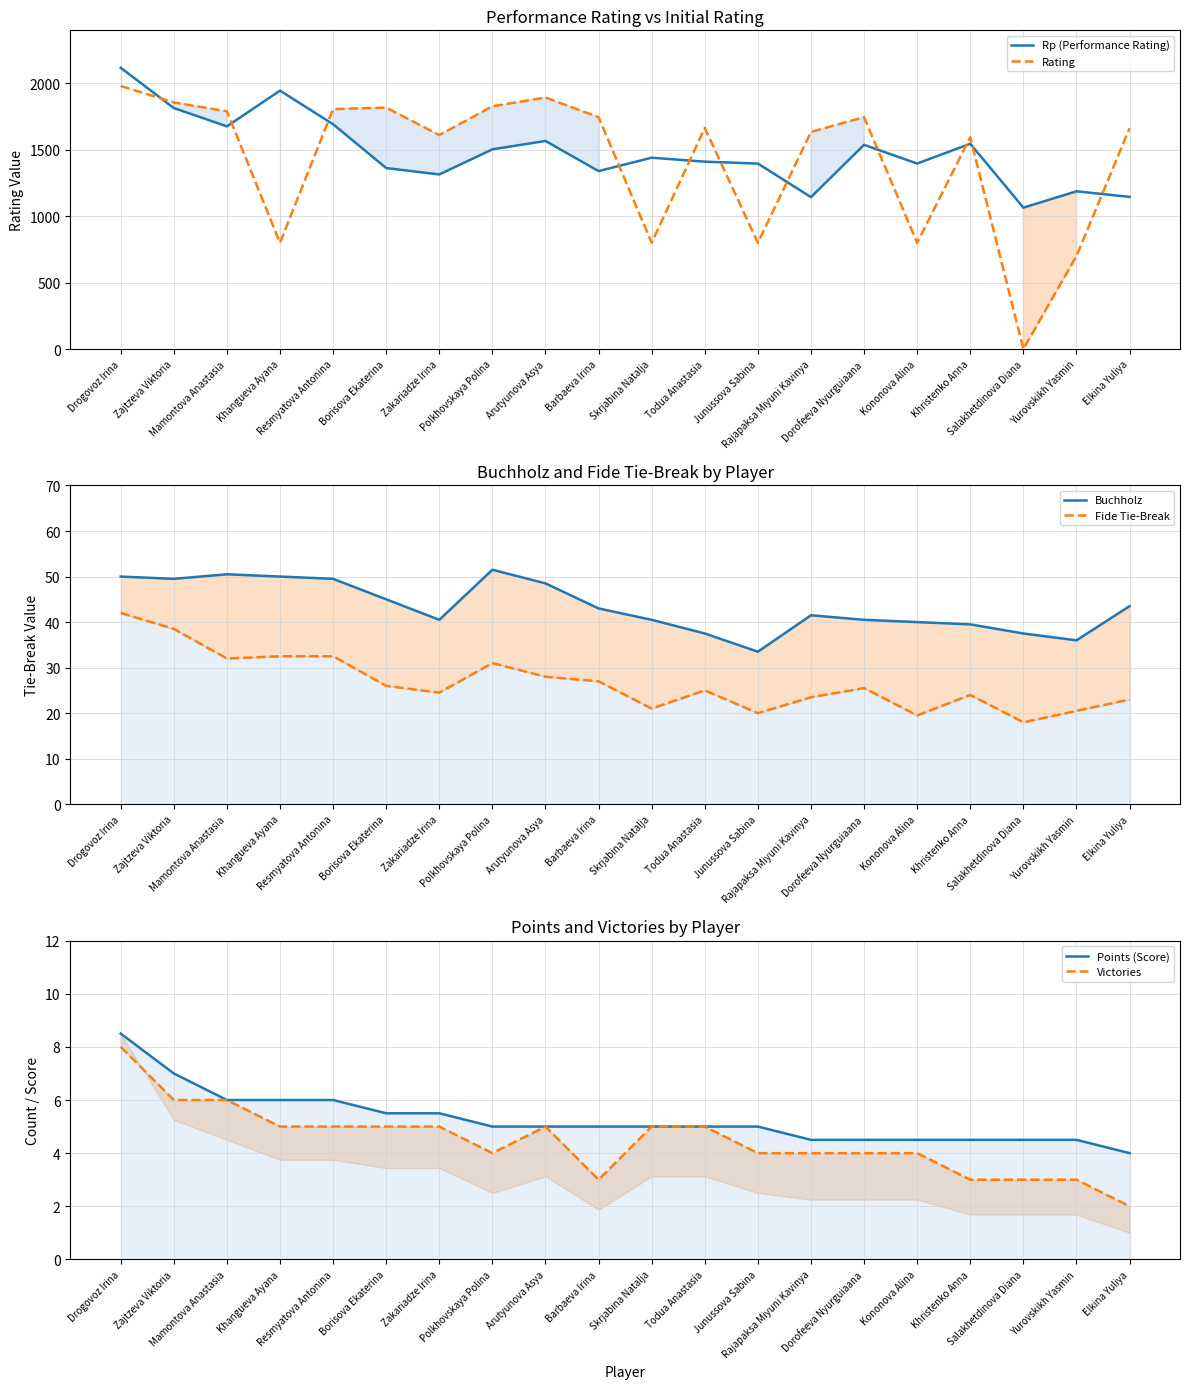

True or false: Points (Score) has more than 0 points higher than both neighbors.

False